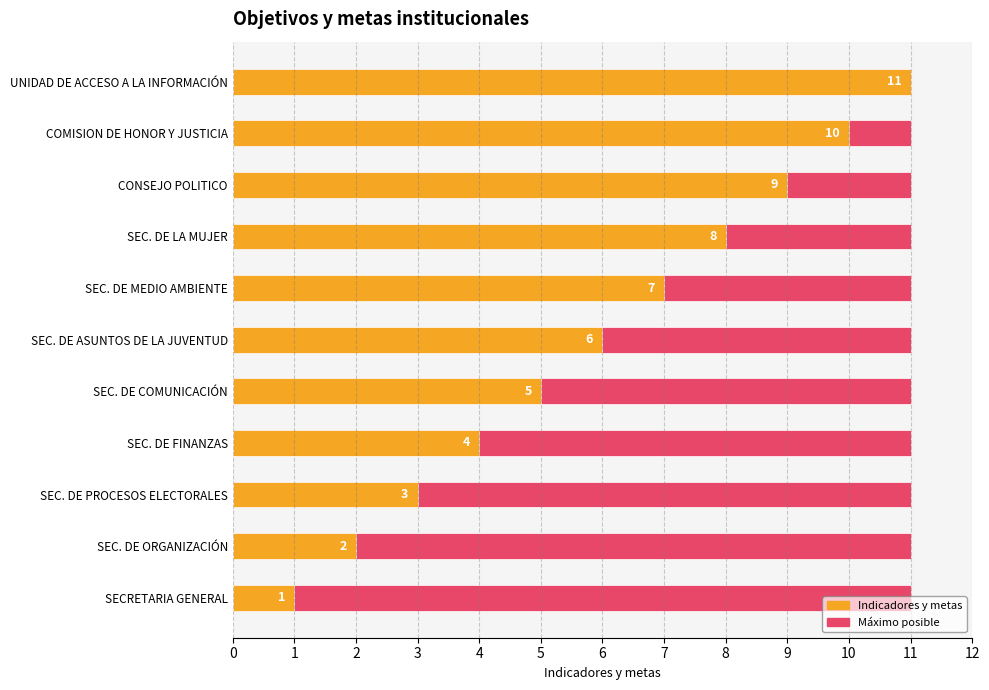

Between 9 and 0, which is larger?

9